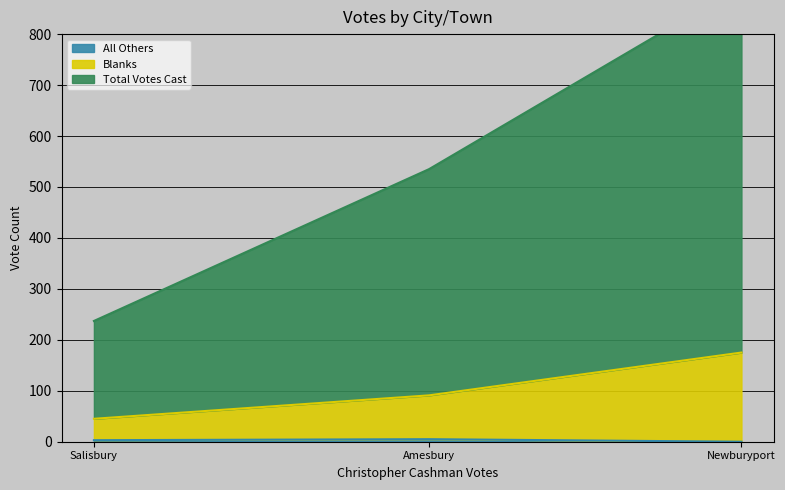

Rank the series by their maximum value, from highest to lowest.

Total Votes Cast, Blanks, All Others